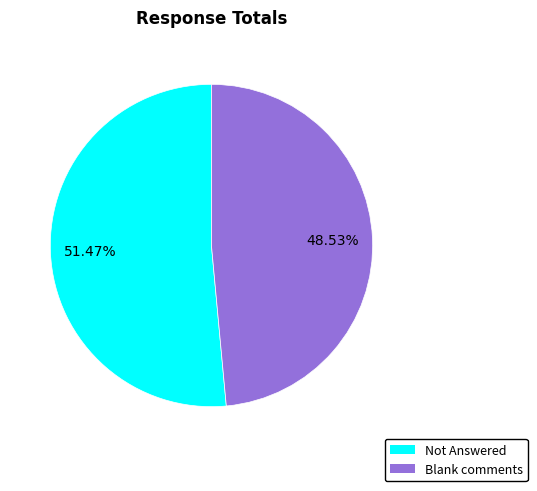

Count the number of slices in the pie.

2